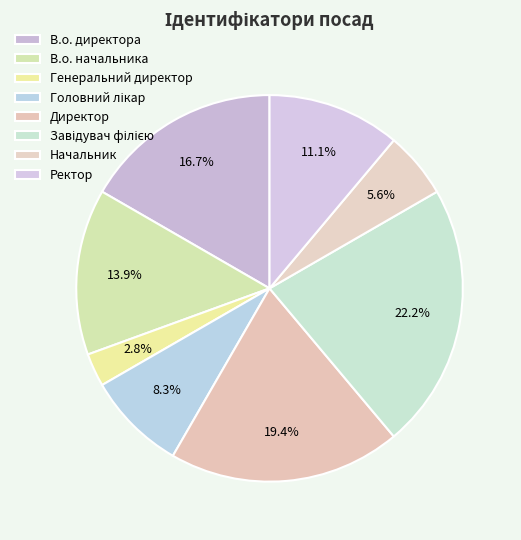

How many slices are in this pie chart?

8